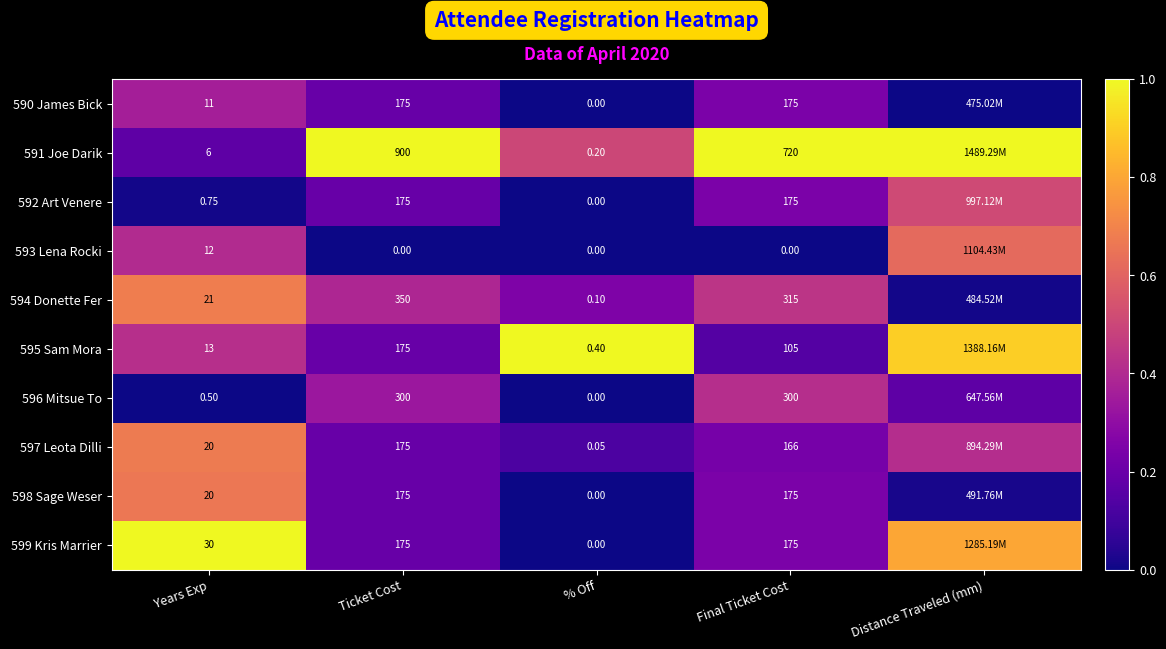

Is the value of 594 Donette Fer at Final Ticket Cost greater than the value of 593 Lena Rocki at Ticket Cost?

Yes